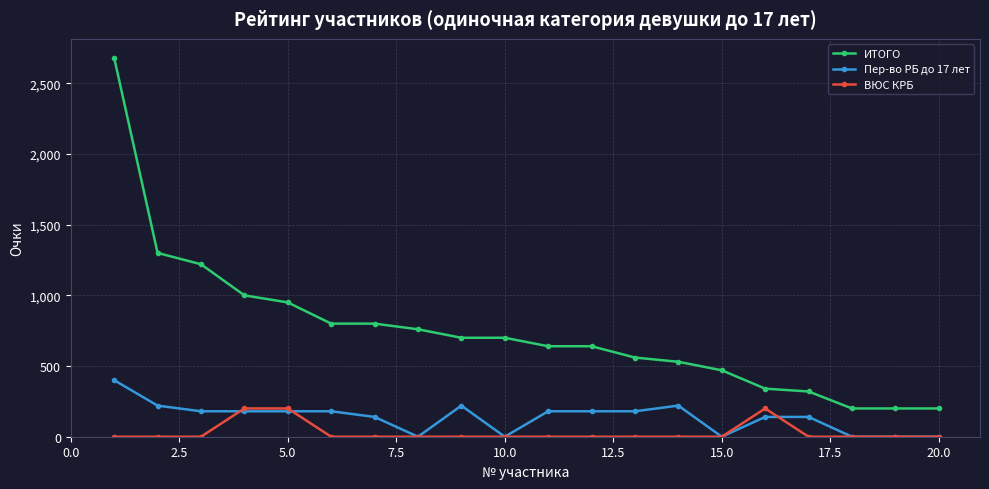

What are all the series names shown in the legend?

ИТОГО, Пер-во РБ до 17 лет, ВЮС КРБ